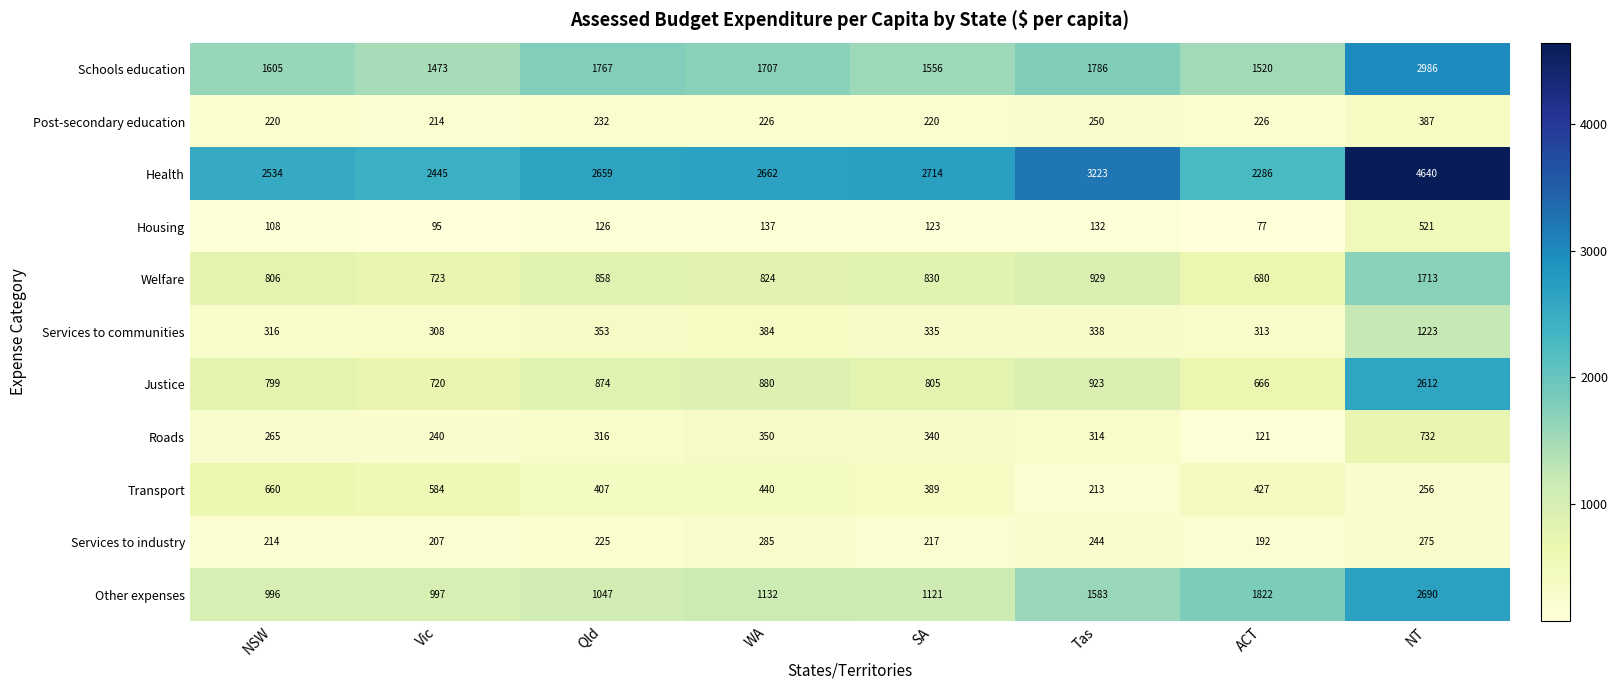

Between NSW and WA, which series saw the biggest shift?

Transport